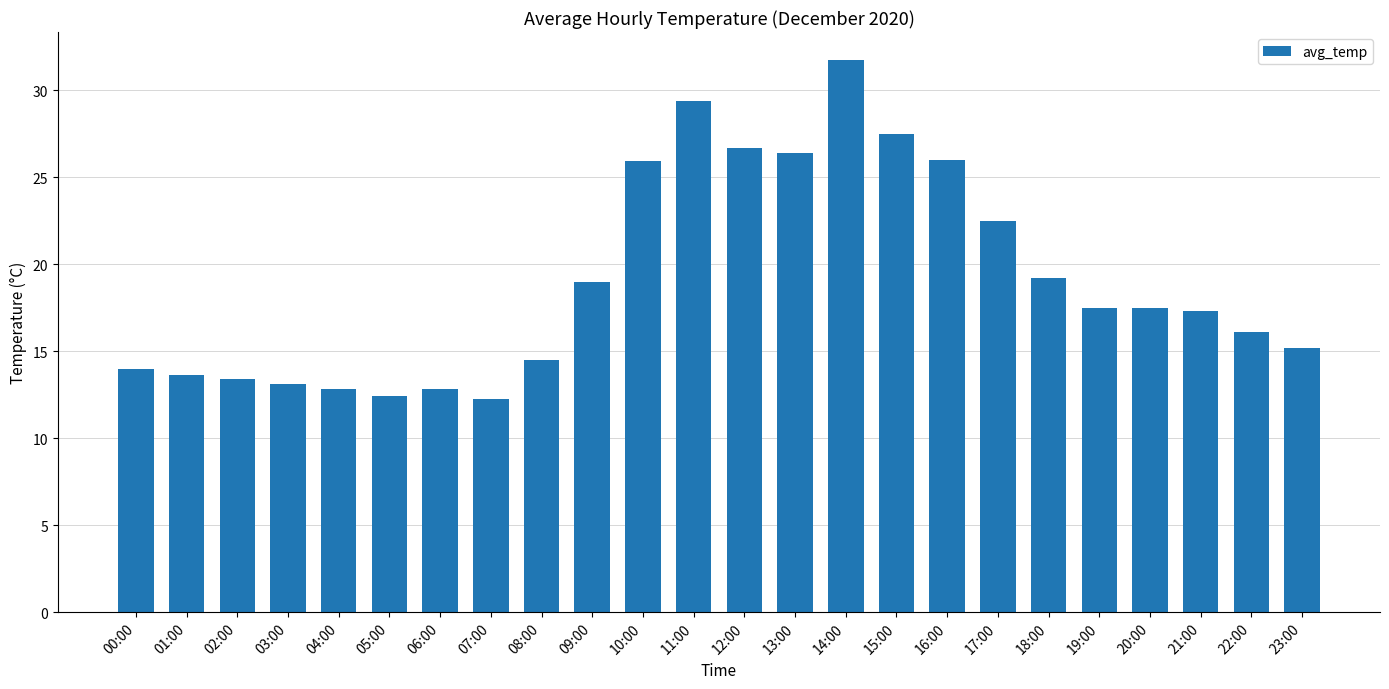

What is the average value?

19.0